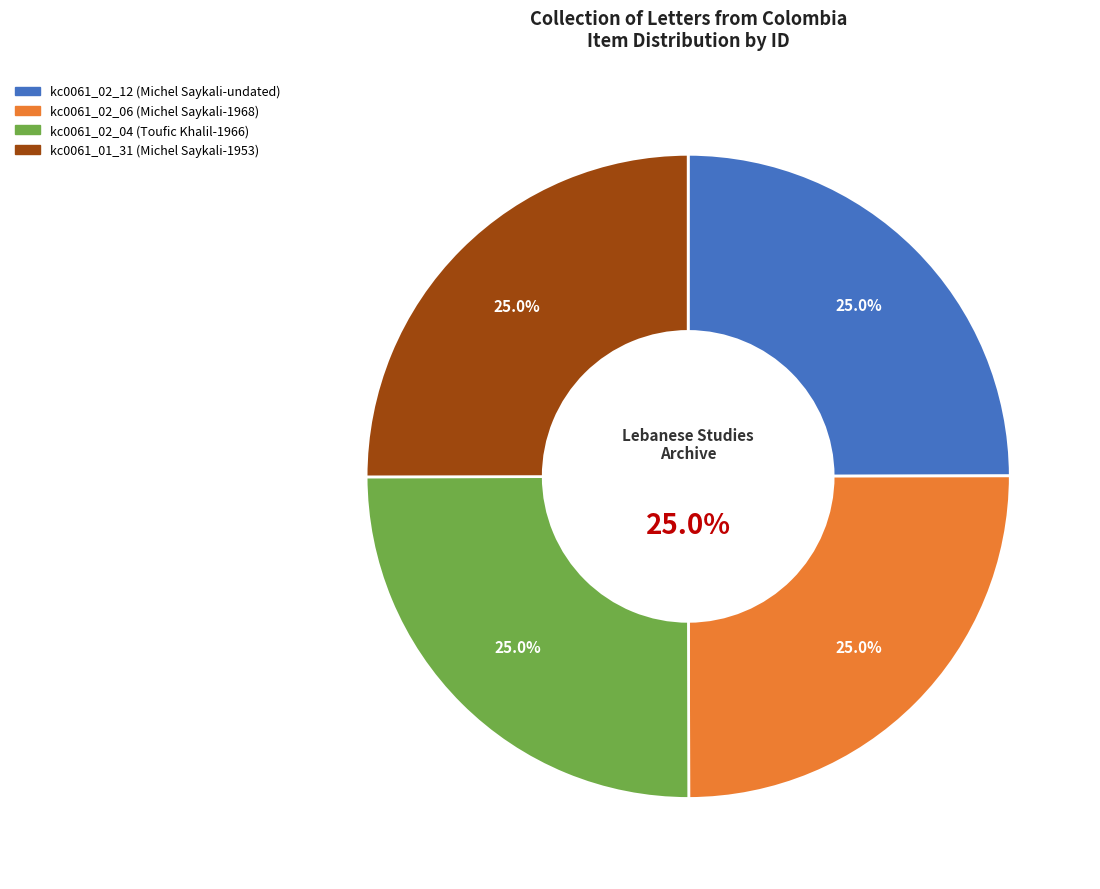

To the nearest percent, what portion does kc0061_02_04 (Toufic Khalil-1966) represent?

25%